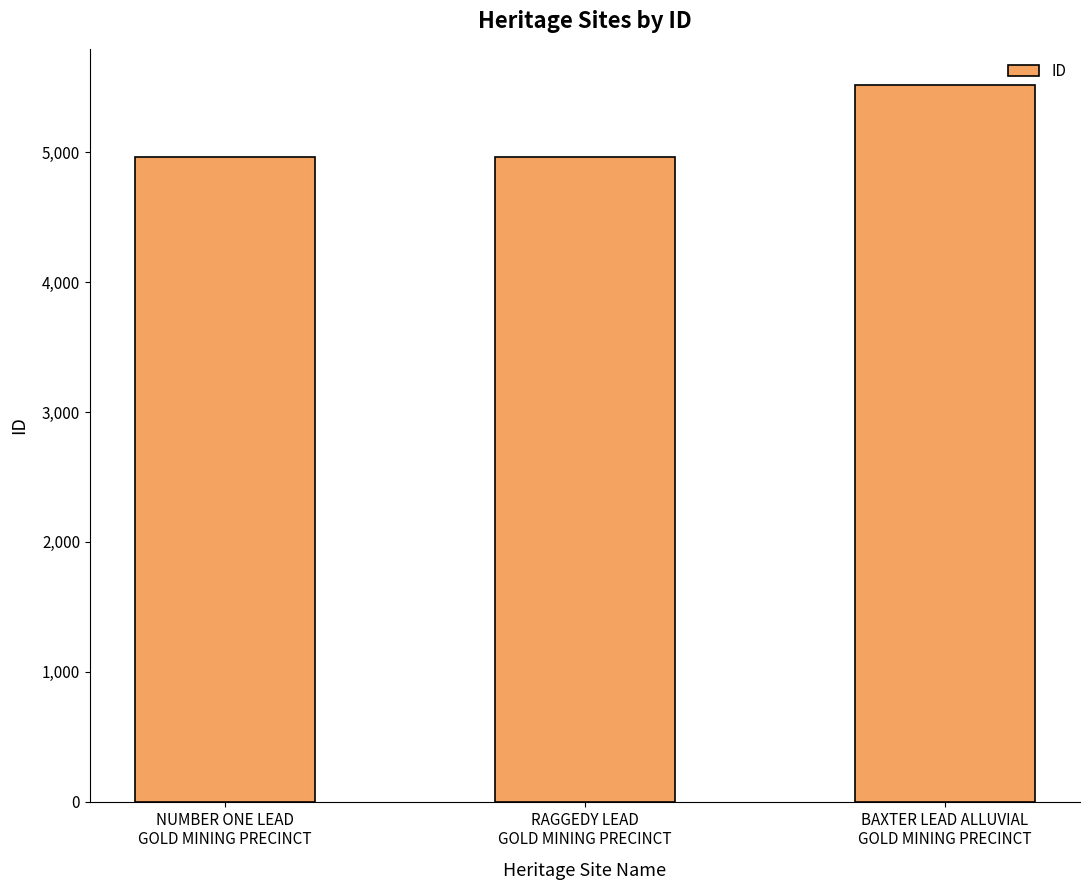

The value at NUMBER ONE LEAD
GOLD MINING PRECINCT is 4962. True or false?

True